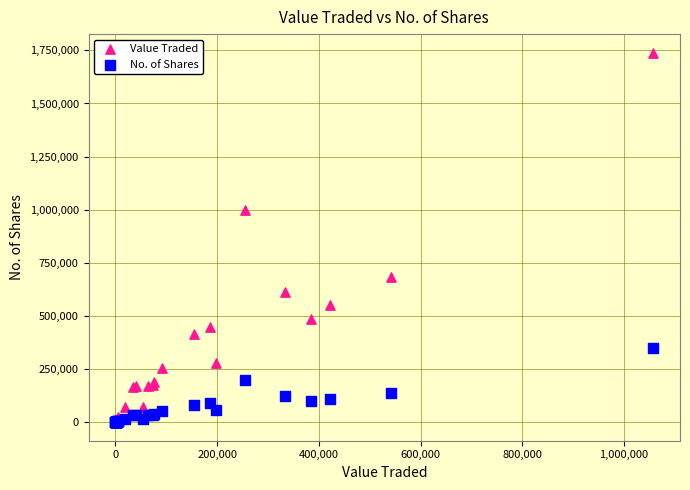

Which series has the largest Y range (max minus min)?

Value Traded